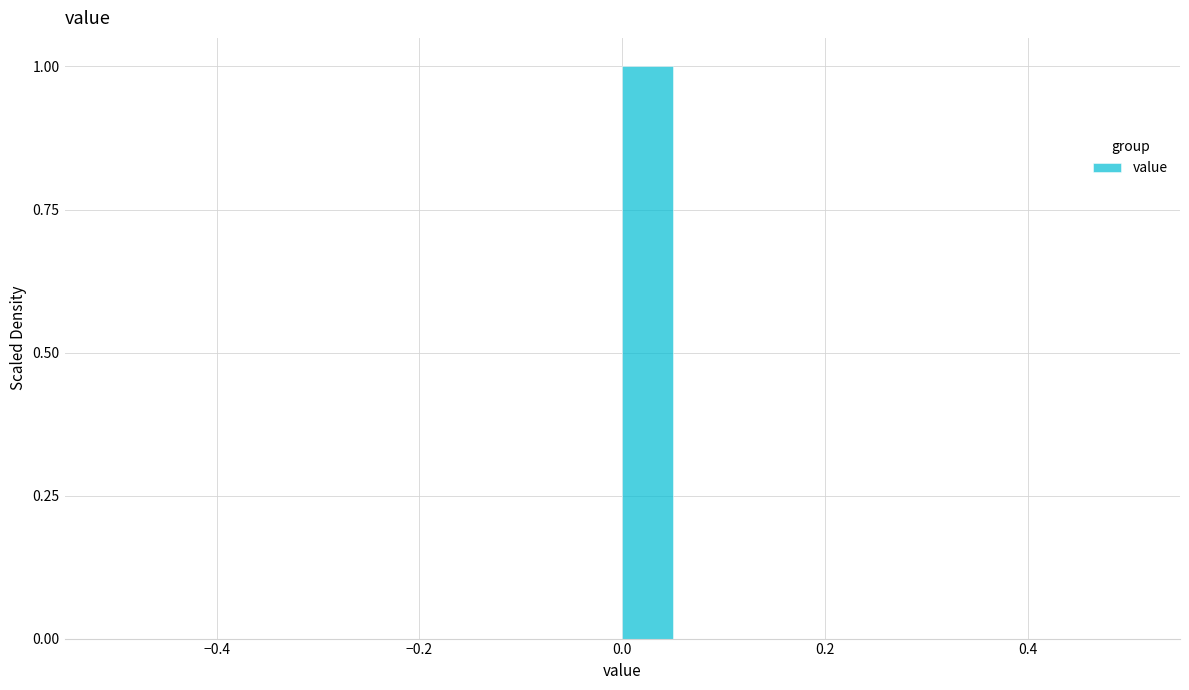

Read against the x-axis, roughly where is the centre of the tallest bar?

0.02